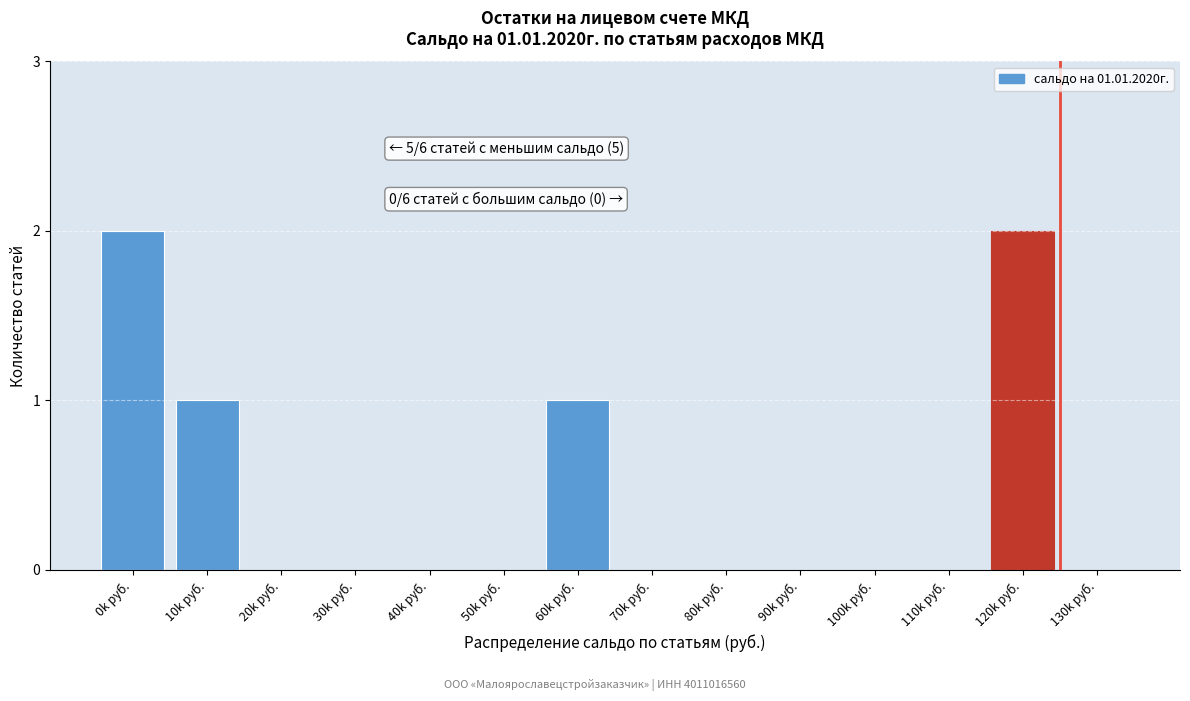

Reading right to left, what are all the values shown in this chart?

130k руб.=0	120k руб.=2	110k руб.=0	100k руб.=0	90k руб.=0	80k руб.=0	70k руб.=0	60k руб.=1	50k руб.=0	40k руб.=0	30k руб.=0	20k руб.=0	10k руб.=1	0k руб.=2